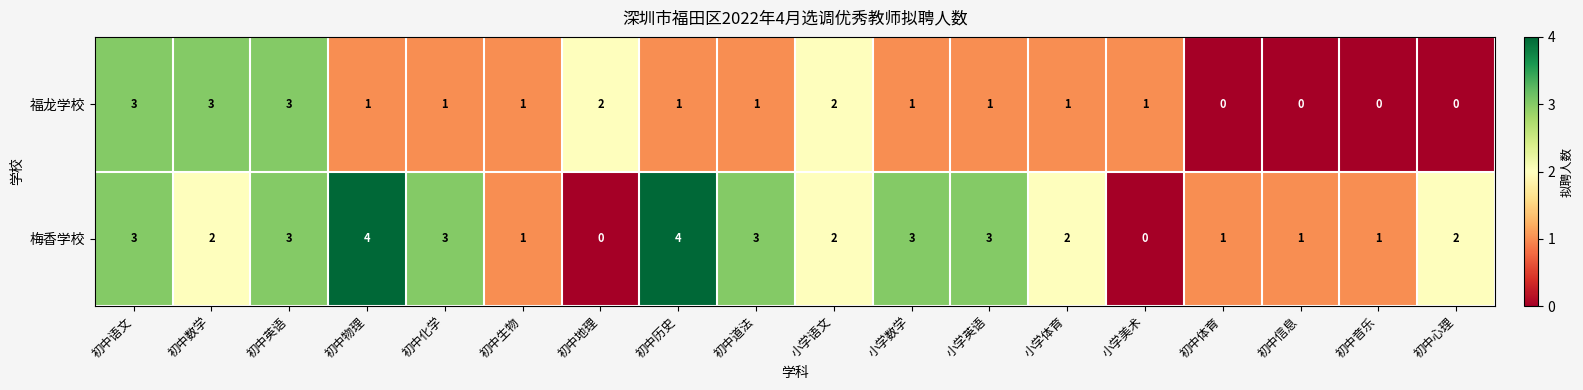

Rank the series at 小学体育 from highest to lowest value.

row_1, row_0